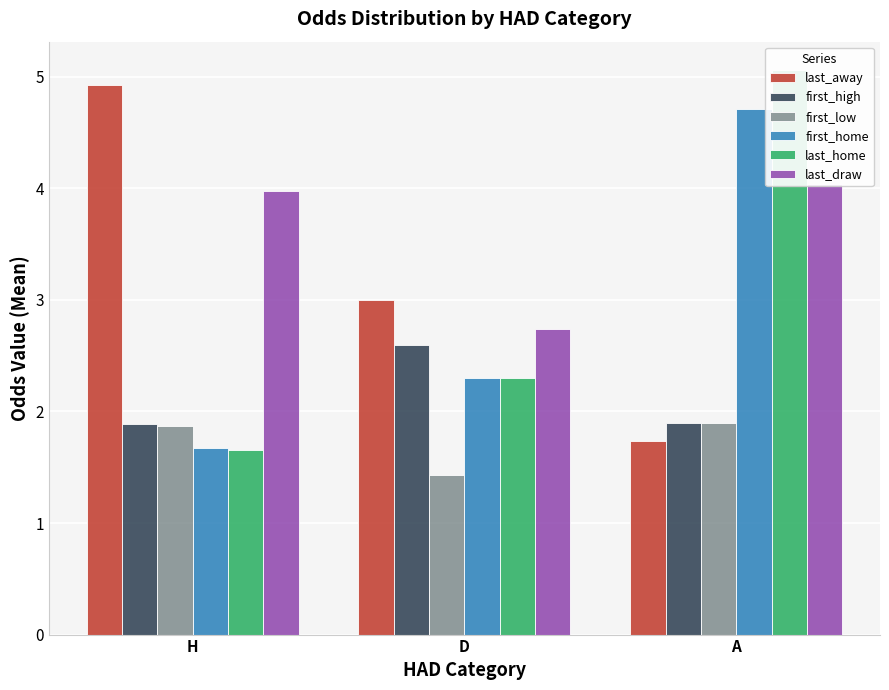

Is it true that last_home equals 5.1 at A?

True